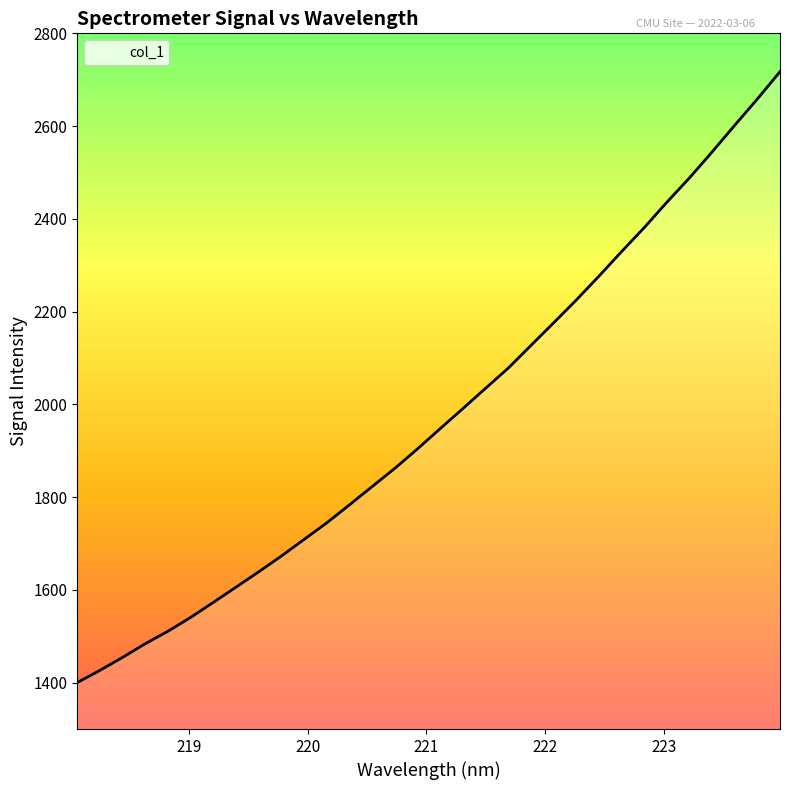

What is the maximum value shown in the chart?

2717.3